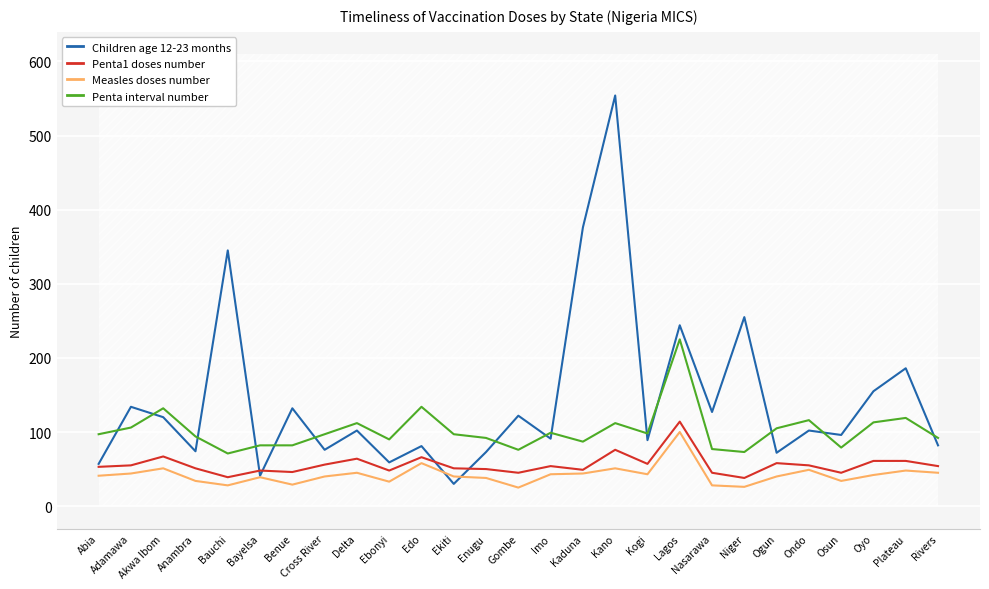

Between Enugu and Ebonyi, which is larger?

Enugu